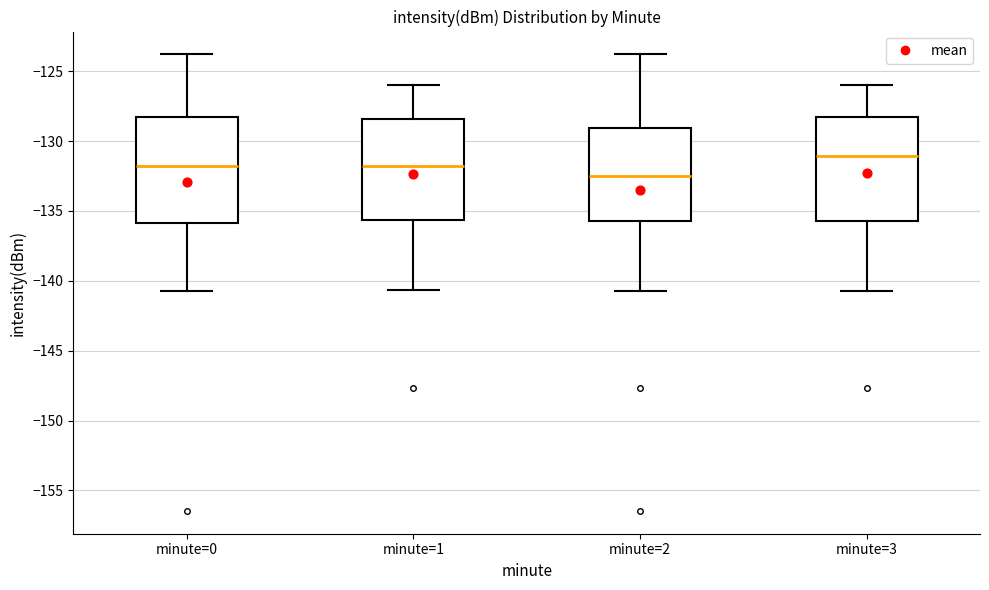

Reading left to right, transcribe this box plot: for each box, give where its median line is, the range the box spans, and where its two whiskers end, as read against the y-axis. The values are not printed on the chart, so give them approximately, as read against the axis.

minute=0: median -132.0, box -136.0 to -128.5, whiskers -140.5 to -124.0
minute=1: median -132.0, box -135.5 to -128.5, whiskers -140.5 to -126.0
minute=2: median -132.5, box -135.5 to -129.0, whiskers -140.5 to -124.0
minute=3: median -131.0, box -135.5 to -128.5, whiskers -140.5 to -126.0